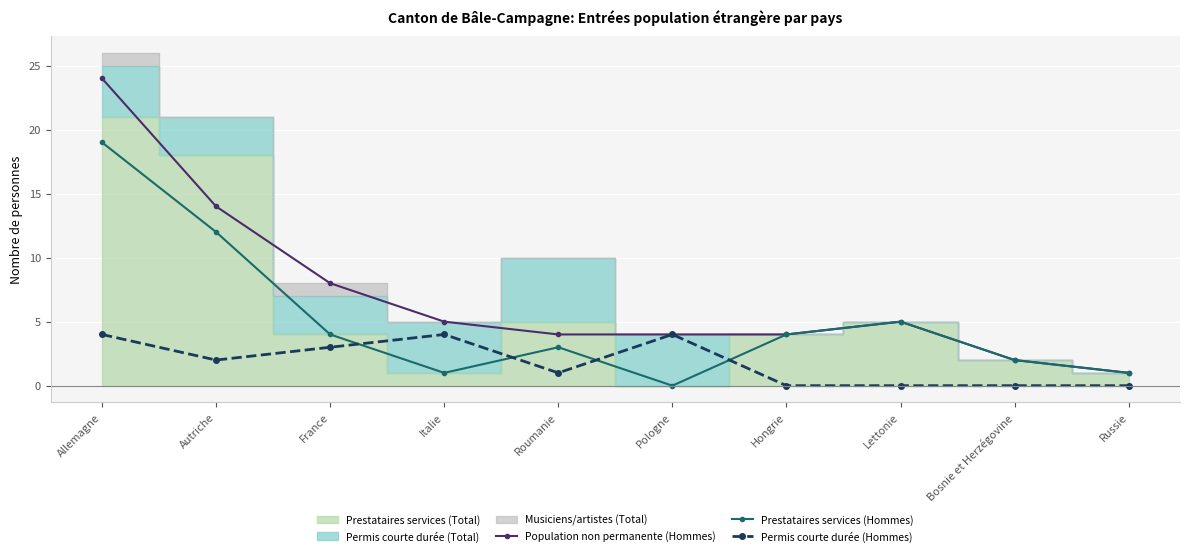

Which series changed the most between Roumanie and Hongrie?

Prestataires services (Hommes)